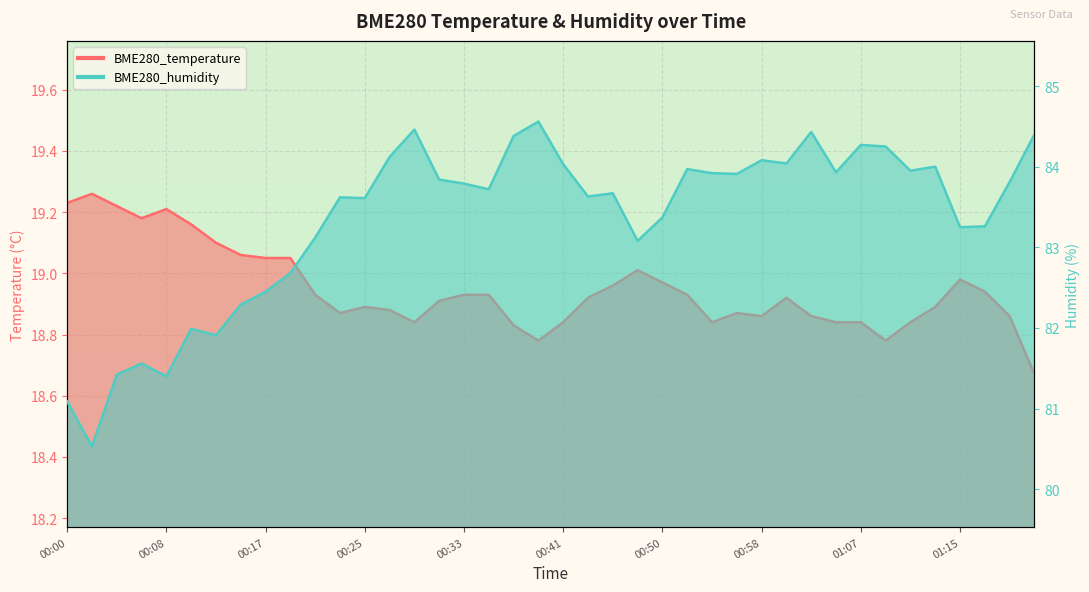

Which series has the largest total across all categories?

BME280_humidity